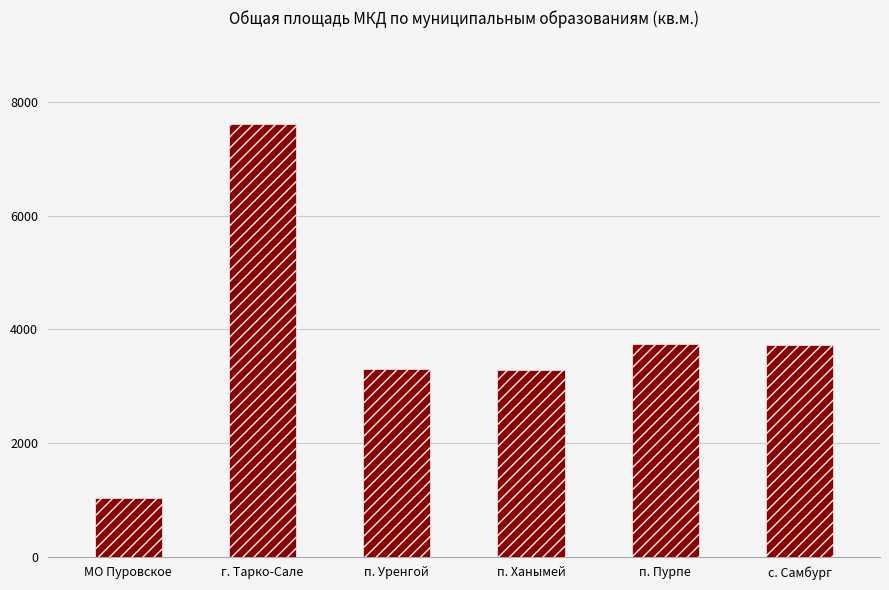

Count the number of categories in the chart.

6